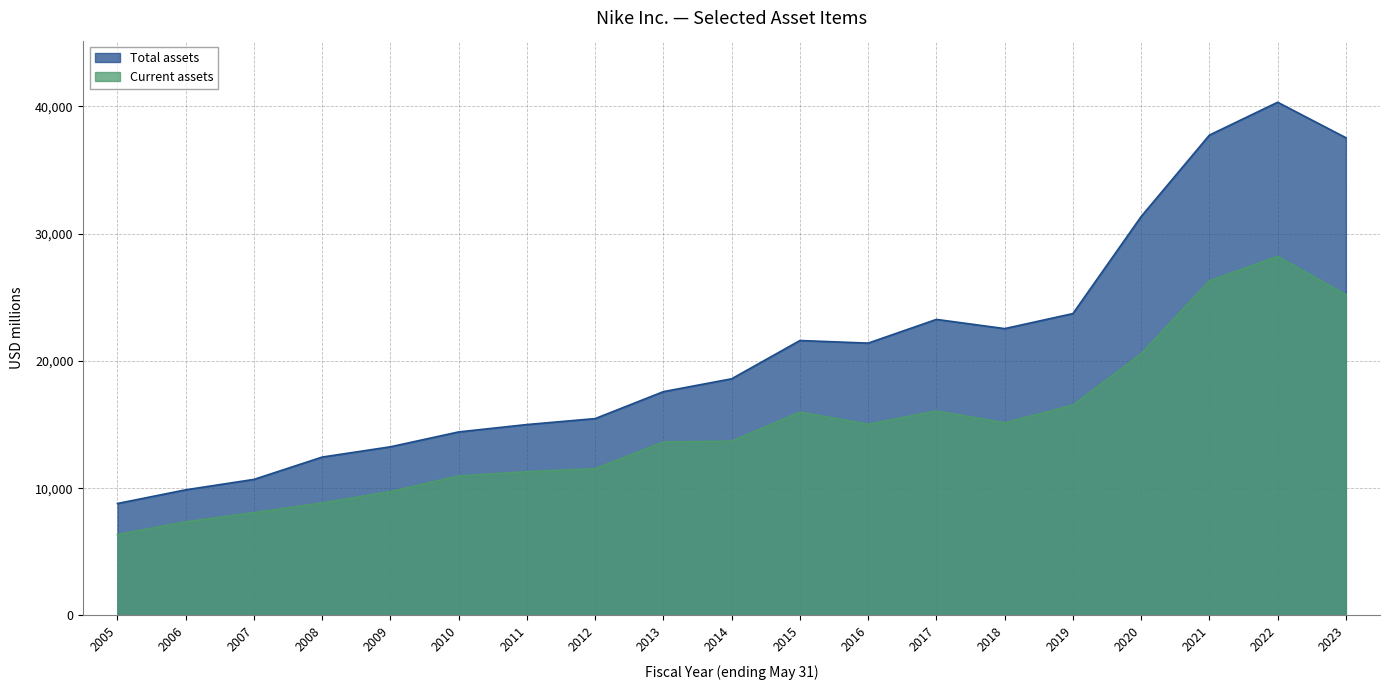

True or false: Current assets and Total assets cross at least once.

False